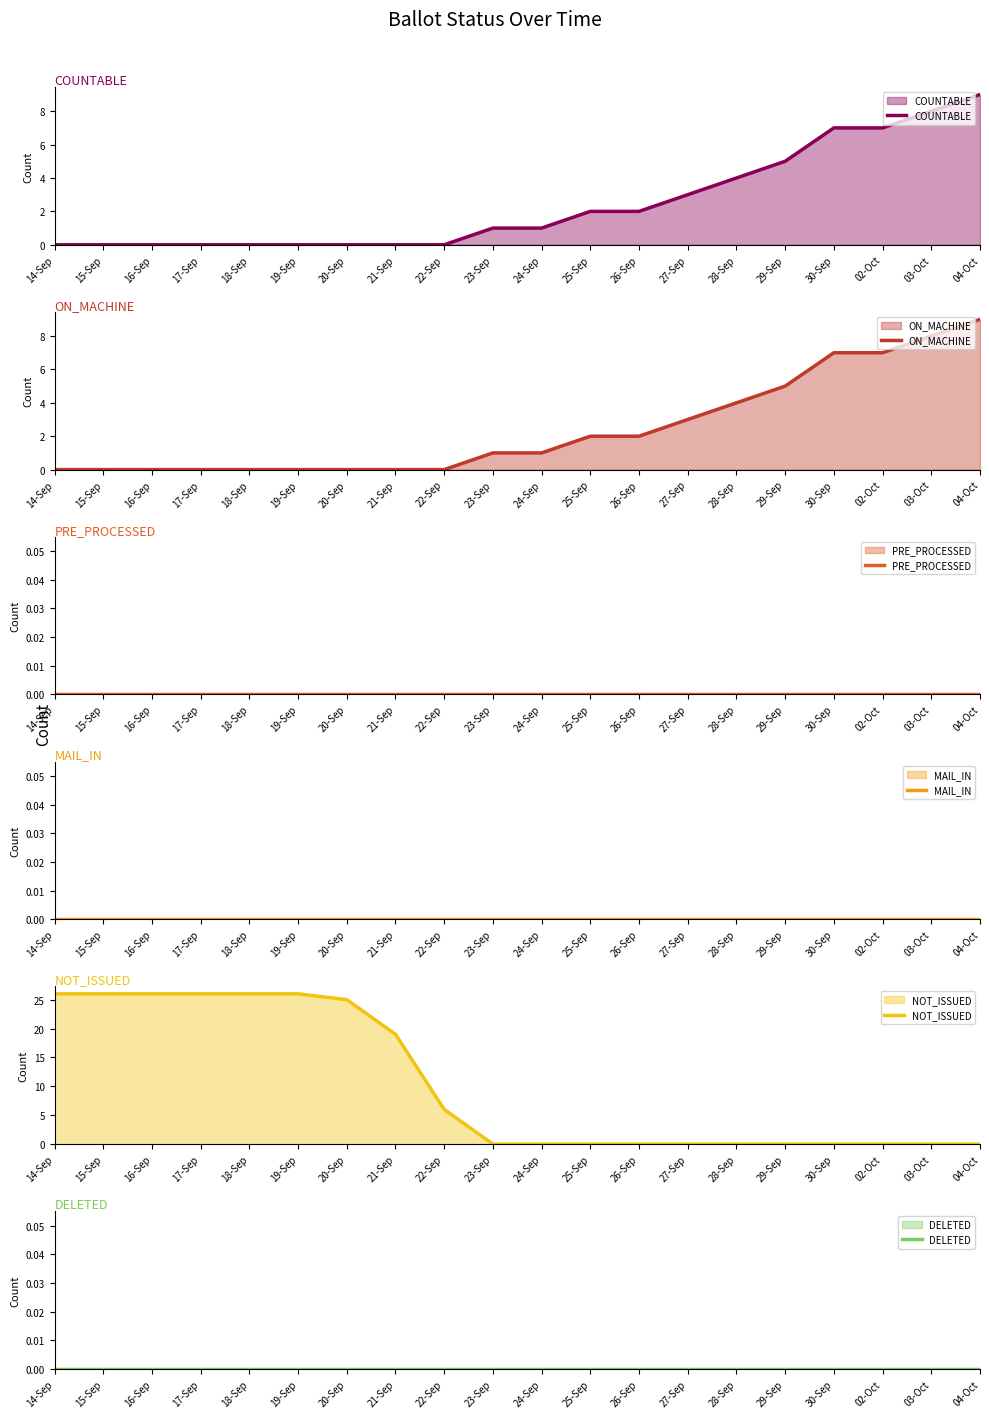

What position from the right is 23-Sep?

11